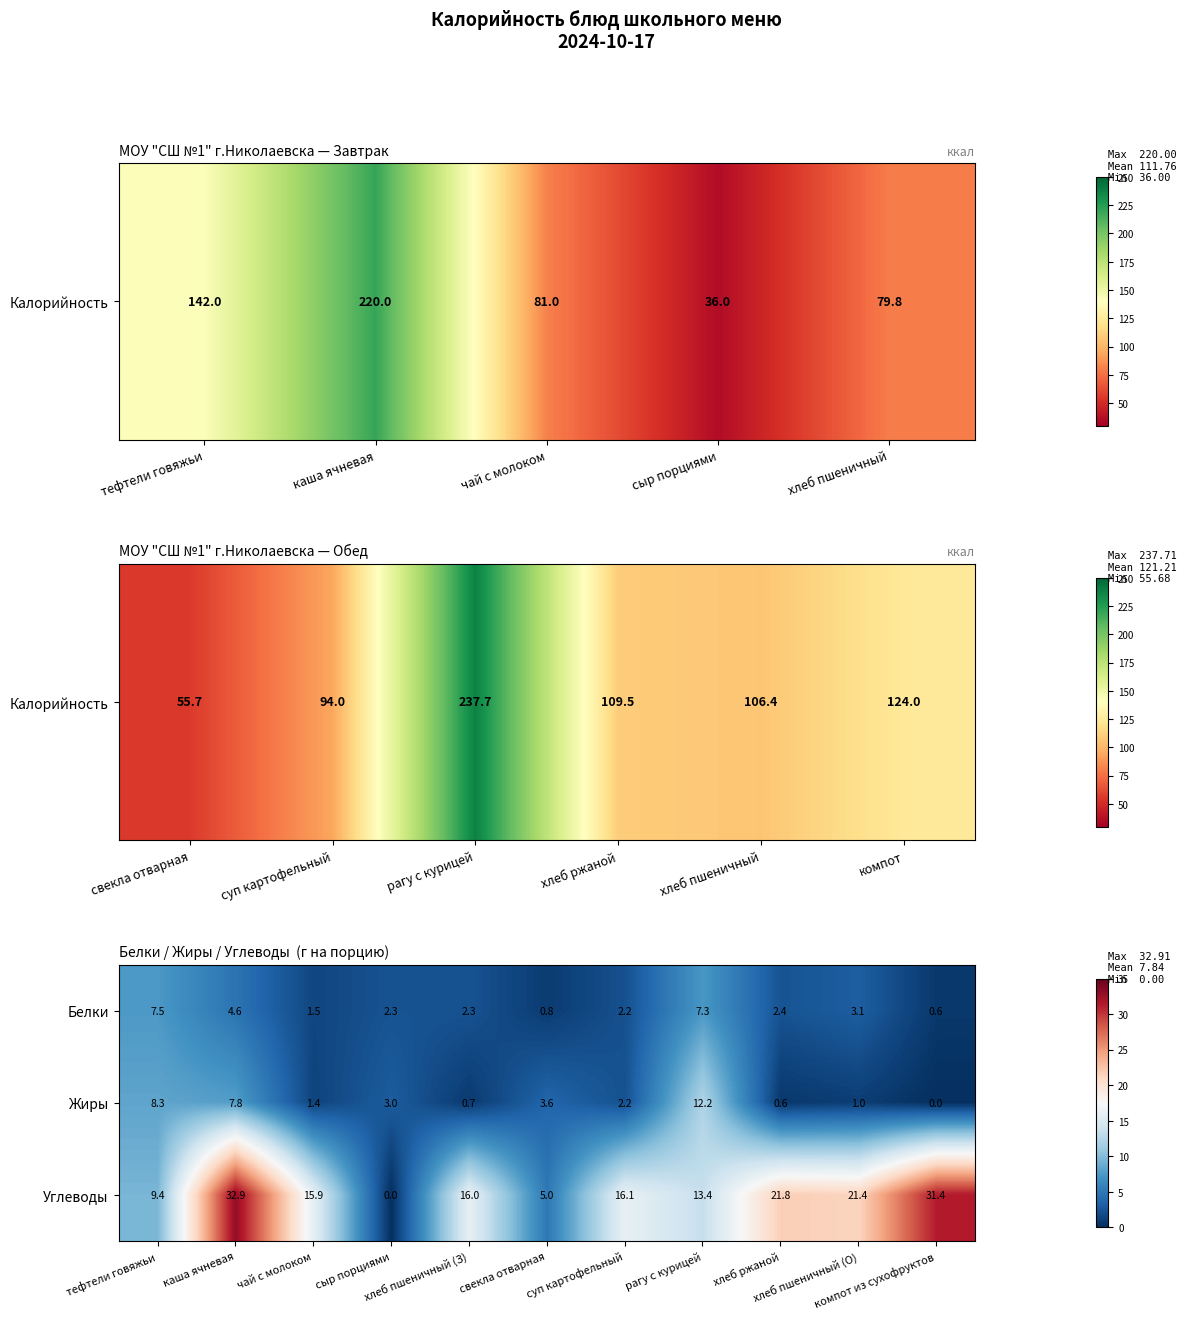

What is the greatest value displayed?

32.9